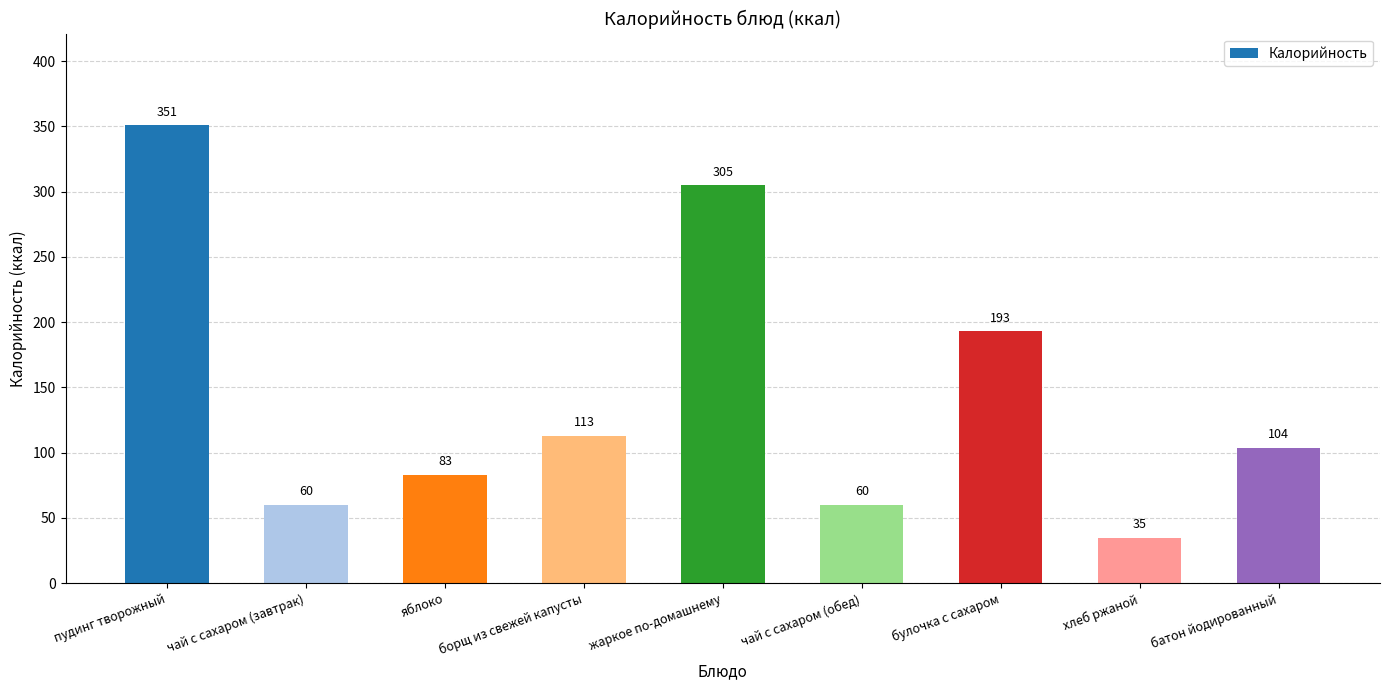

At which category does the chart reach its peak across all series?

пудинг творожный